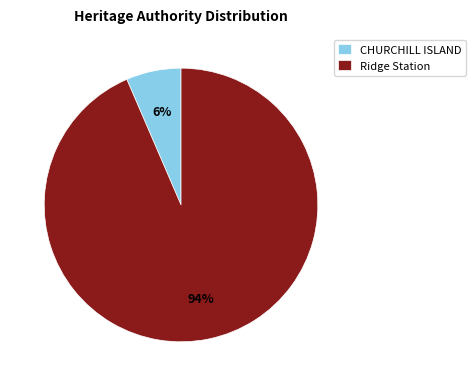

To the nearest percent, what is the average slice percentage?

50%